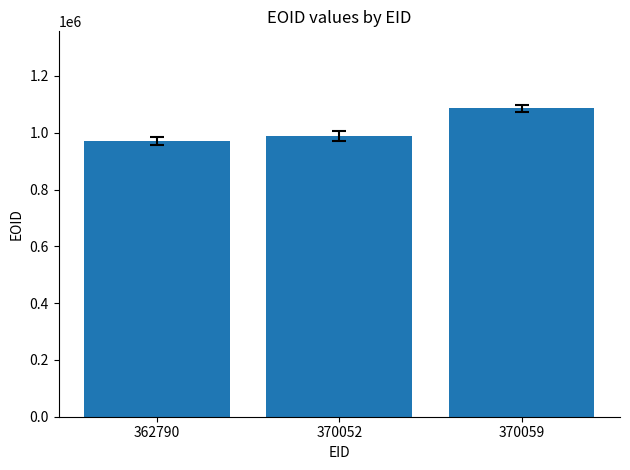

True or false: the data shows 988985 at 370052.

True